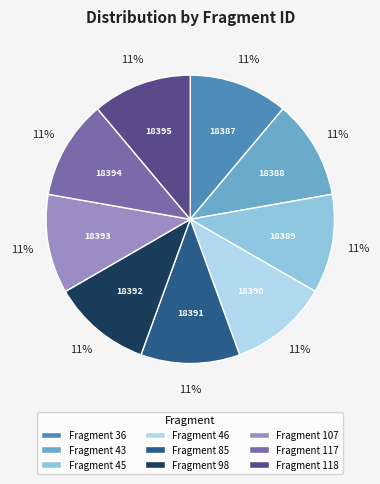

Do Fragment 117 and Fragment 118 together represent more than half of the pie?

No